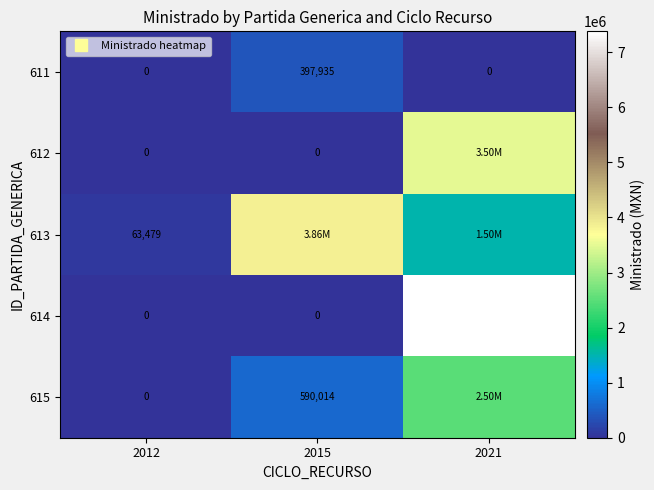

The value of 614 at 2021 is 2143849.8. True or false?

False